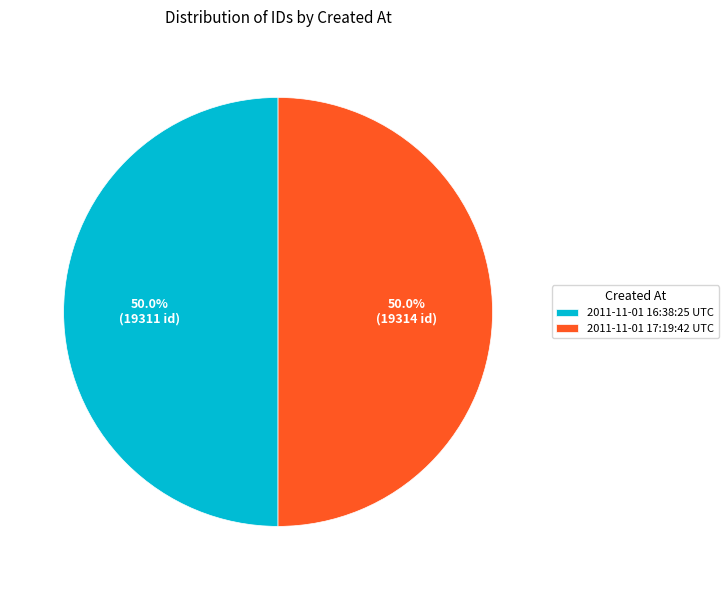

Approximately how many times larger is the value at 2011-11-01 16:38:25 UTC compared to 2011-11-01 17:19:42 UTC?

1.0